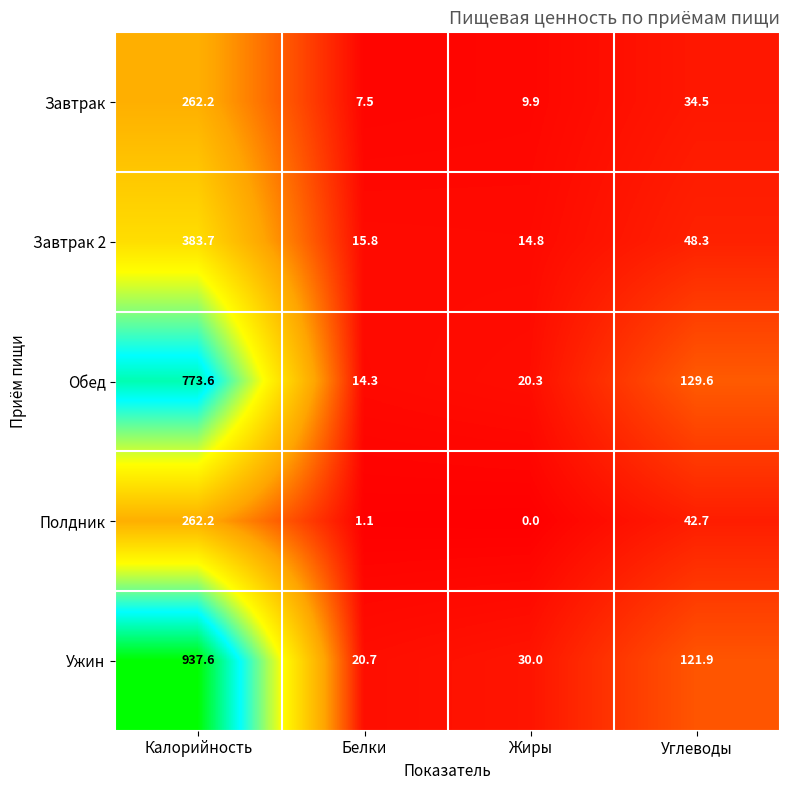

What is the average value of the Полдник series?

76.5